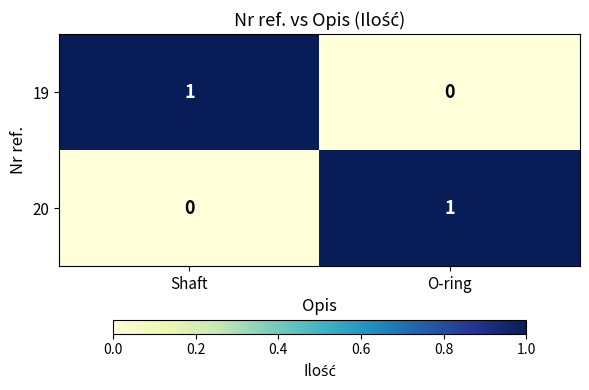

What is the difference between the highest and lowest values at Shaft?

1